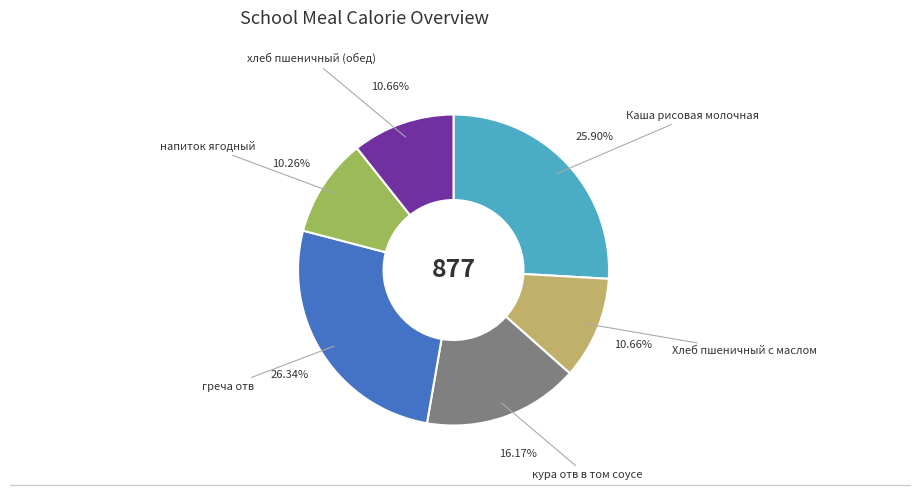

Is there any slice that represents more than half of the pie?

No